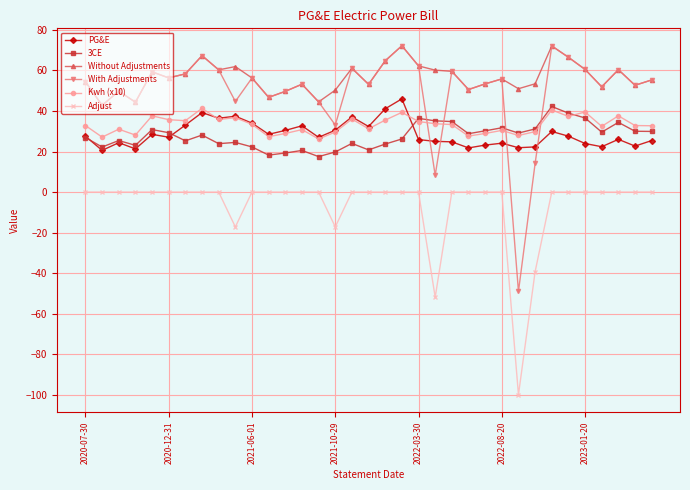

True or false: With Adjustments and 3CE intersect in this chart.

True